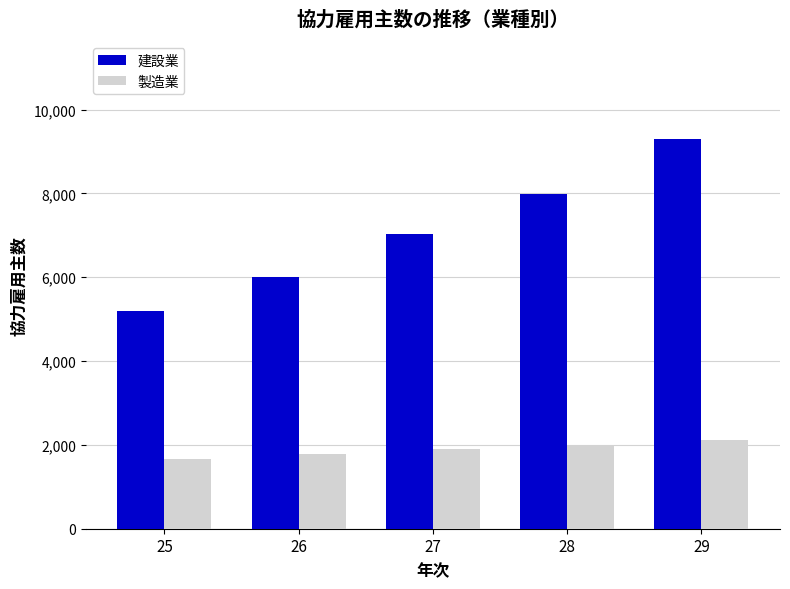

How many bars are there in each group?

2